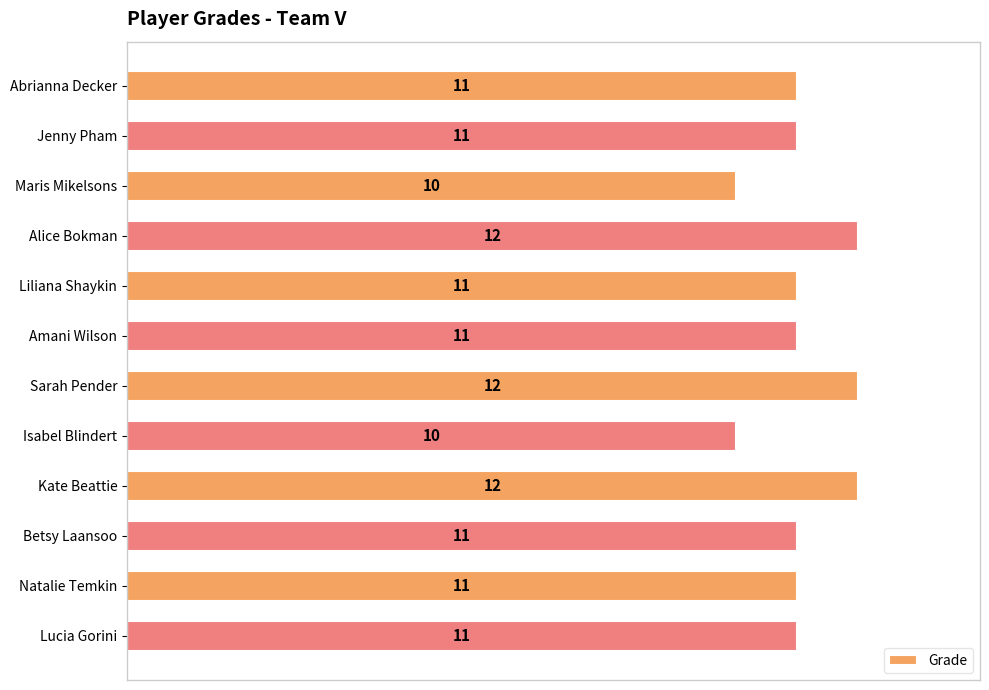

Approximately how many times larger is the value at Abrianna Decker compared to Alice Bokman?

0.9